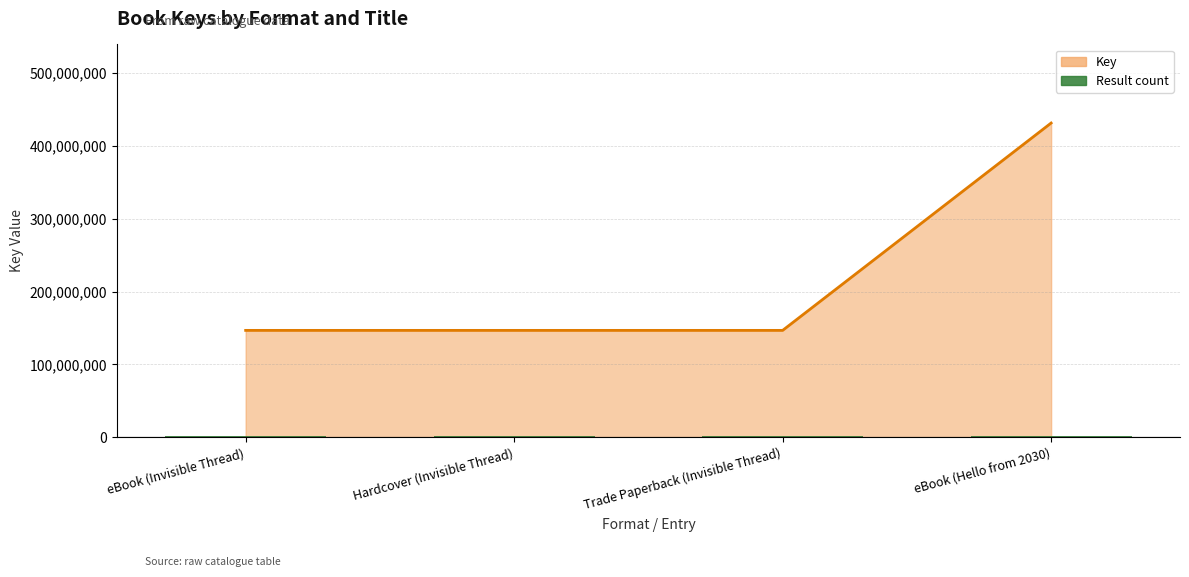

Which label corresponds to the smallest value in the chart?

eBook (Invisible Thread)